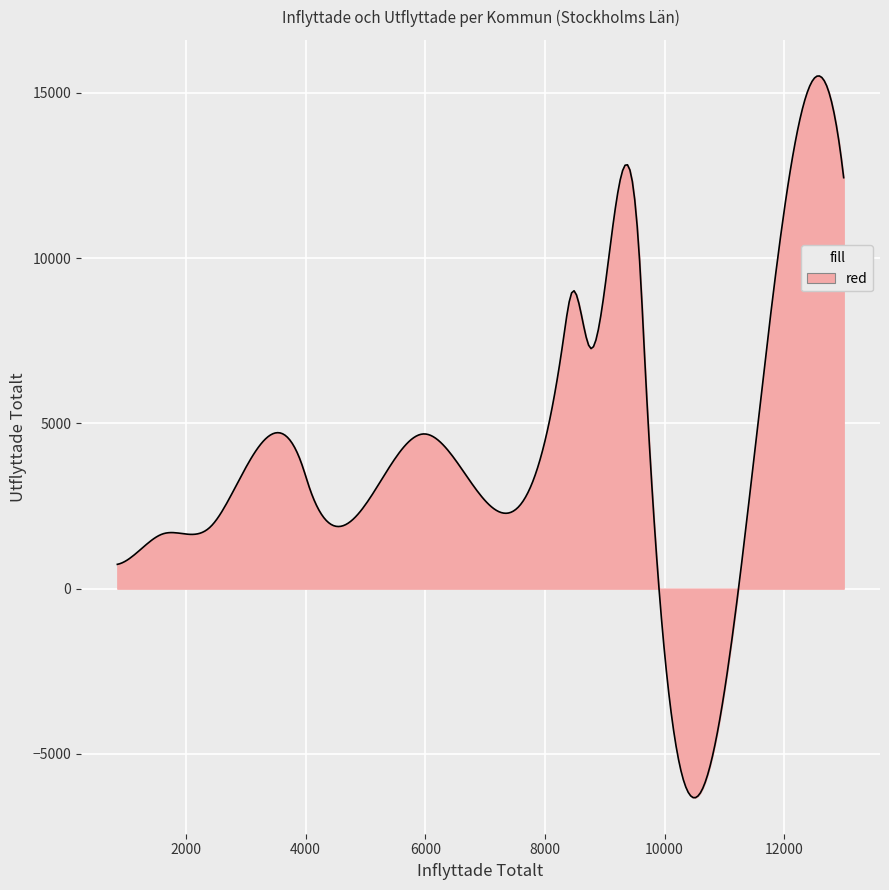

What is the maximum value shown in the chart?

15510.5